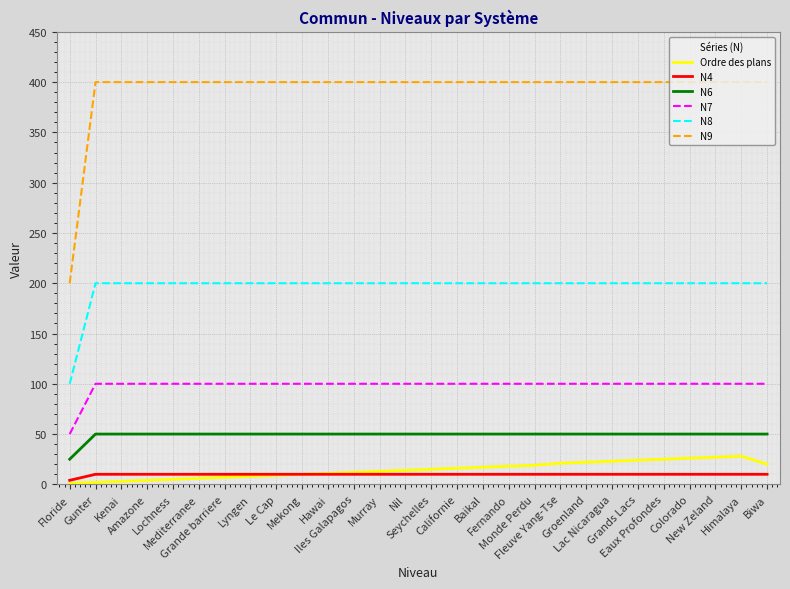

How many values in the N8 series are below 200?

1